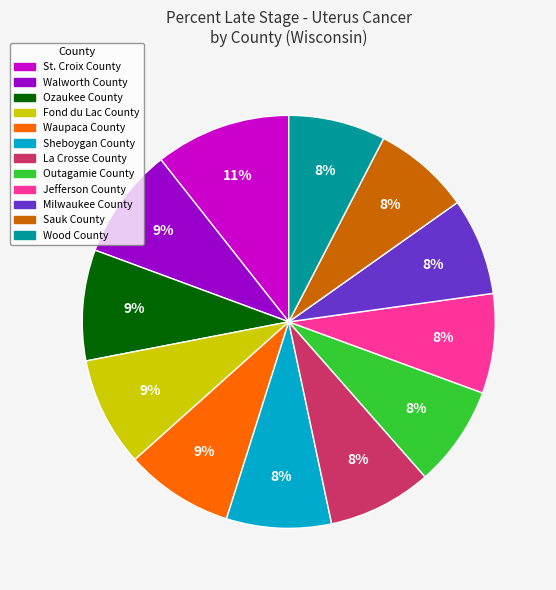

What is the largest slice in the pie chart?

St. Croix County